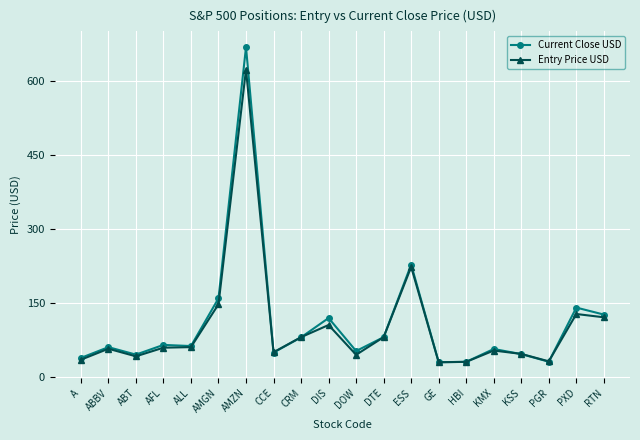

How many values in the Current Close USD series are below 63?

10